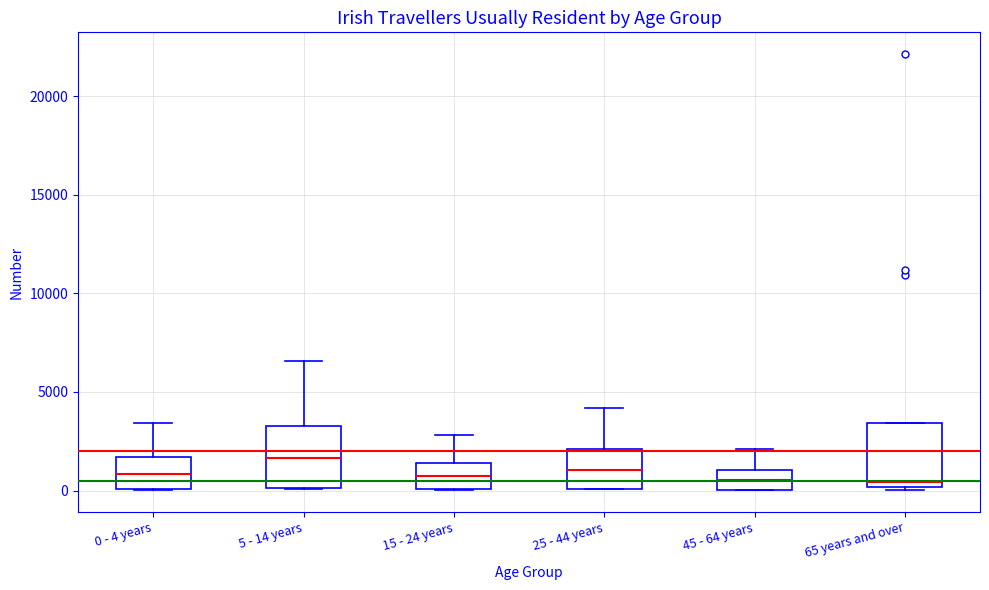

Reading left to right, read every box against the y-axis: the position of its median line, the range the box covers, and the ends of its whiskers. The values are not printed on the chart, so give them approximately, as read against the axis.

0 - 4 years: median 1000, box 0 to 1500, whiskers 0 to 3500
5 - 14 years: median 1500, box 0 to 3500, whiskers 0 to 6500
15 - 24 years: median 500, box 0 to 1500, whiskers 0 to 3000
25 - 44 years: median 1000, box 0 to 2000, whiskers 0 to 4000
45 - 64 years: median 500, box 0 to 1000, whiskers 0 to 2000
65 years and over: median 500, box 0 to 3500, whiskers 0 to 3500